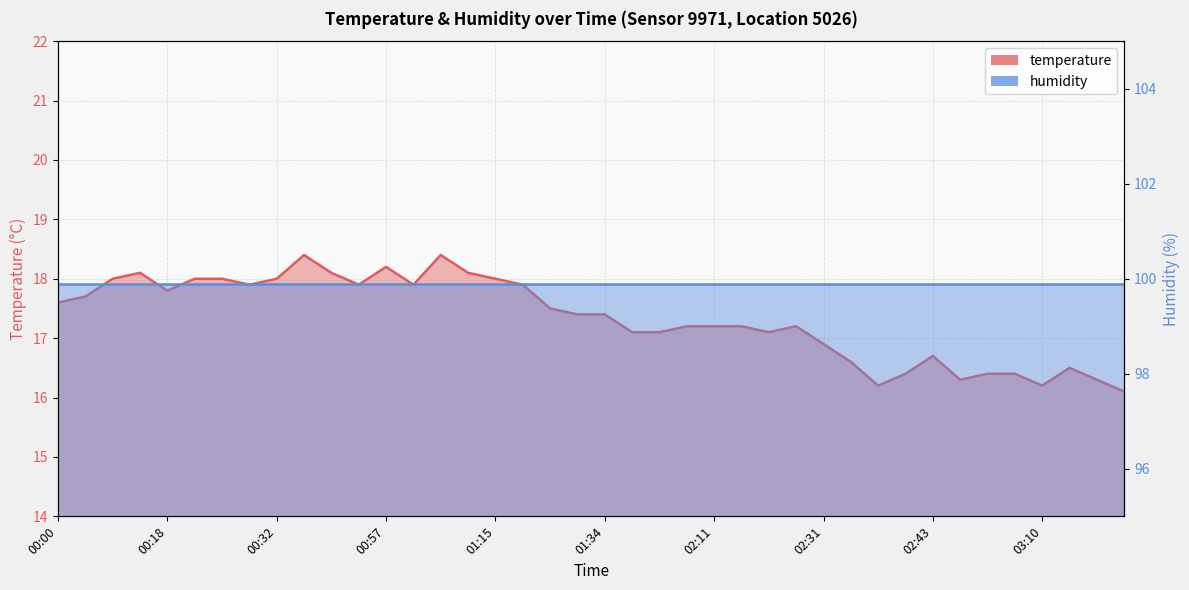

Reading left to right, extract all data points from this chart.

00:00=17.6	00:08=17.7	00:10=18.0	00:13=18.1	00:18=17.8	00:20=18.0	00:22=18.0	00:30=17.9	00:32=18.0	00:40=18.4	00:52=18.1	00:54=17.9	00:57=18.2	01:02=17.9	01:04=18.4	01:12=18.1	01:15=18.0	01:17=17.9	01:29=17.5	01:32=17.4	01:34=17.4	01:57=17.1	02:06=17.1	02:09=17.2	02:11=17.2	02:14=17.2	02:16=17.1	02:24=17.2	02:31=16.9	02:36=16.6	02:38=16.2	02:41=16.4	02:43=16.7	02:48=16.3	02:51=16.4	03:05=16.4	03:10=16.2	03:13=16.5	03:18=16.3	03:20=16.1